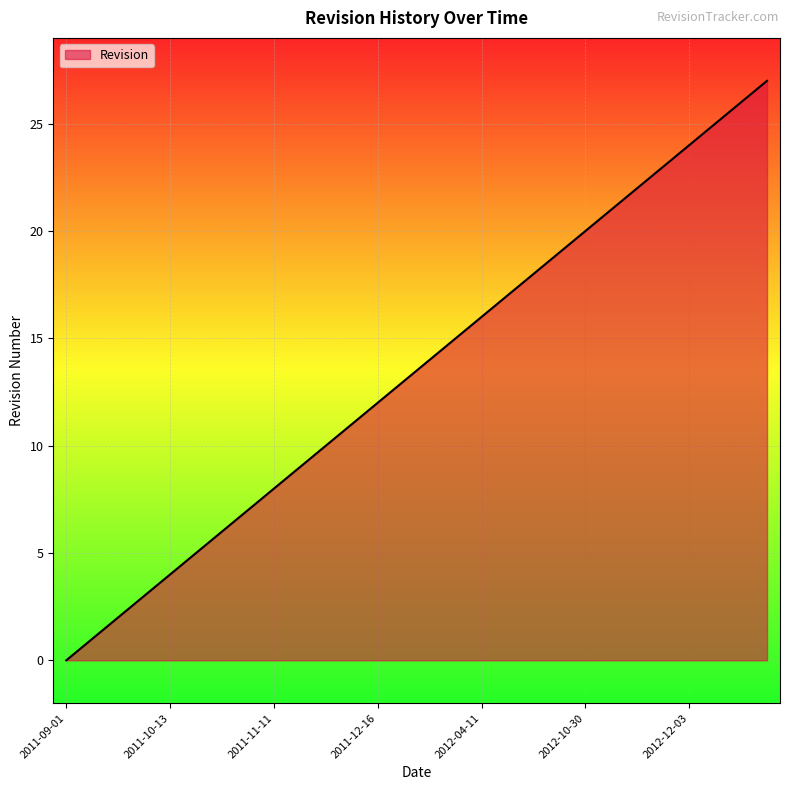

What is the difference between the maximum and second lowest values?

26